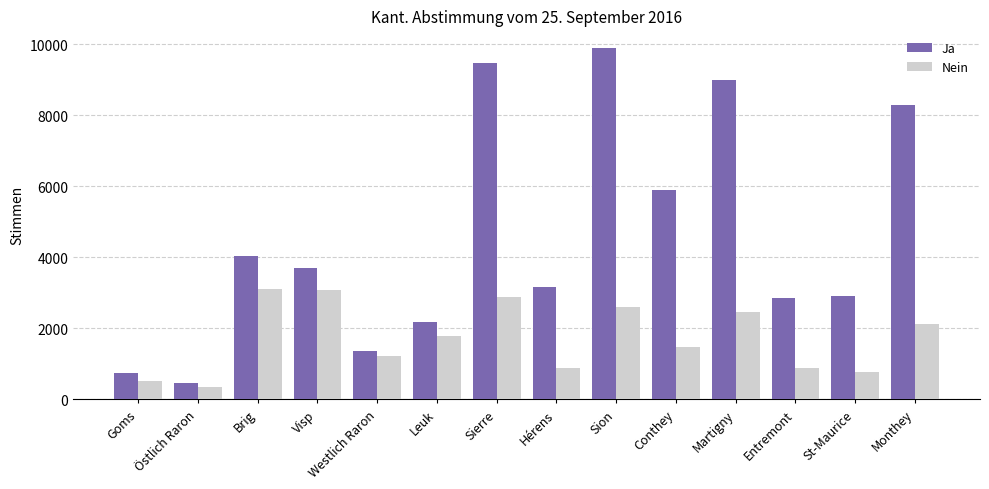

What is the total value across all series at St-Maurice?

3687